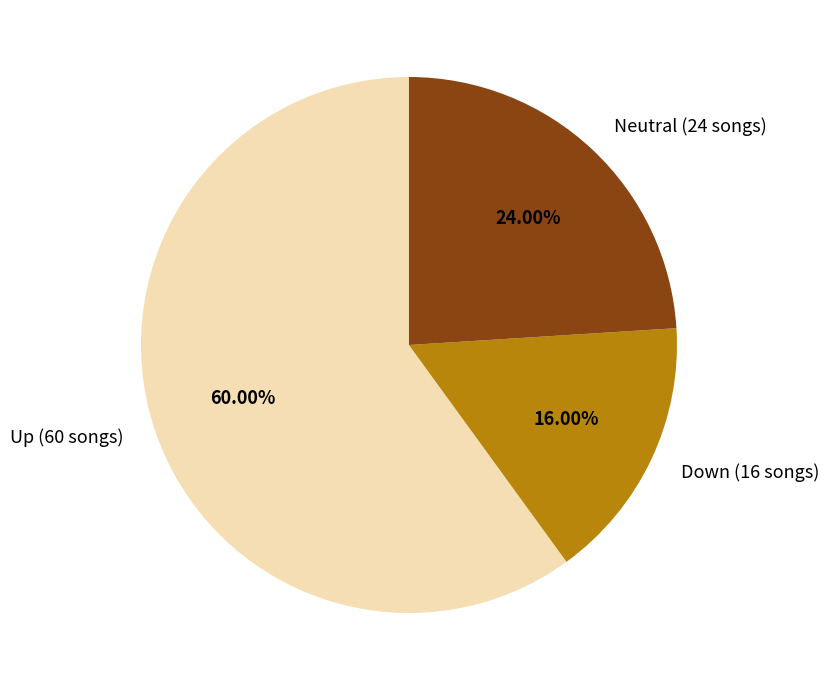

How many slices are in this pie chart?

3